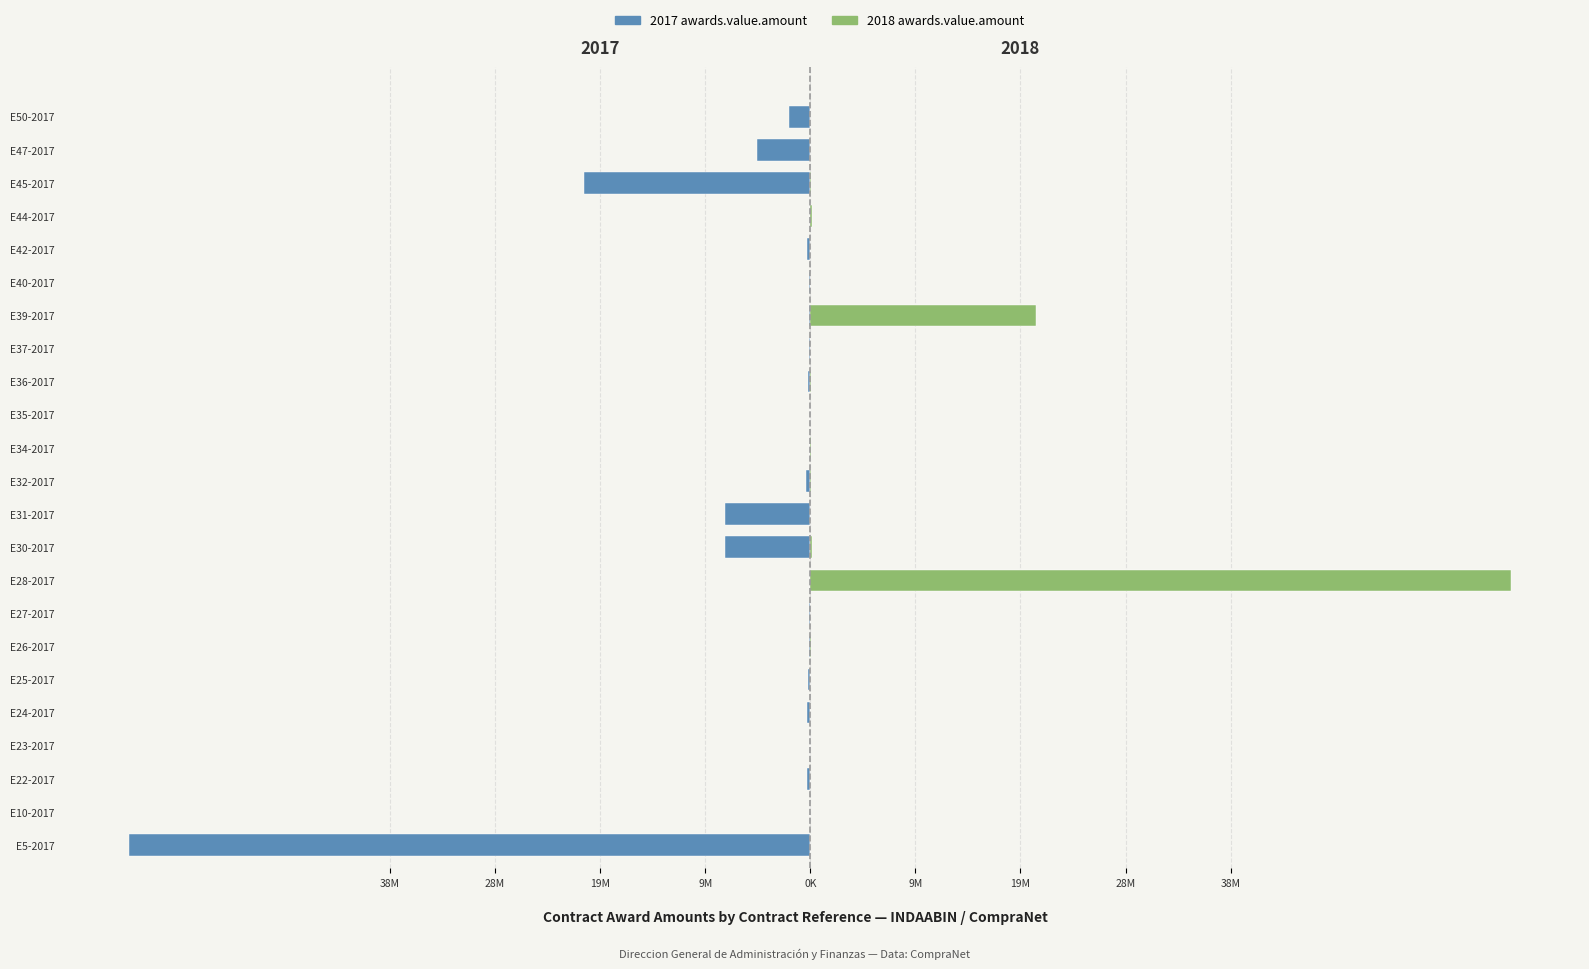

What are all the series names shown in the legend?

2017 awards.value.amount, 2018 awards.value.amount